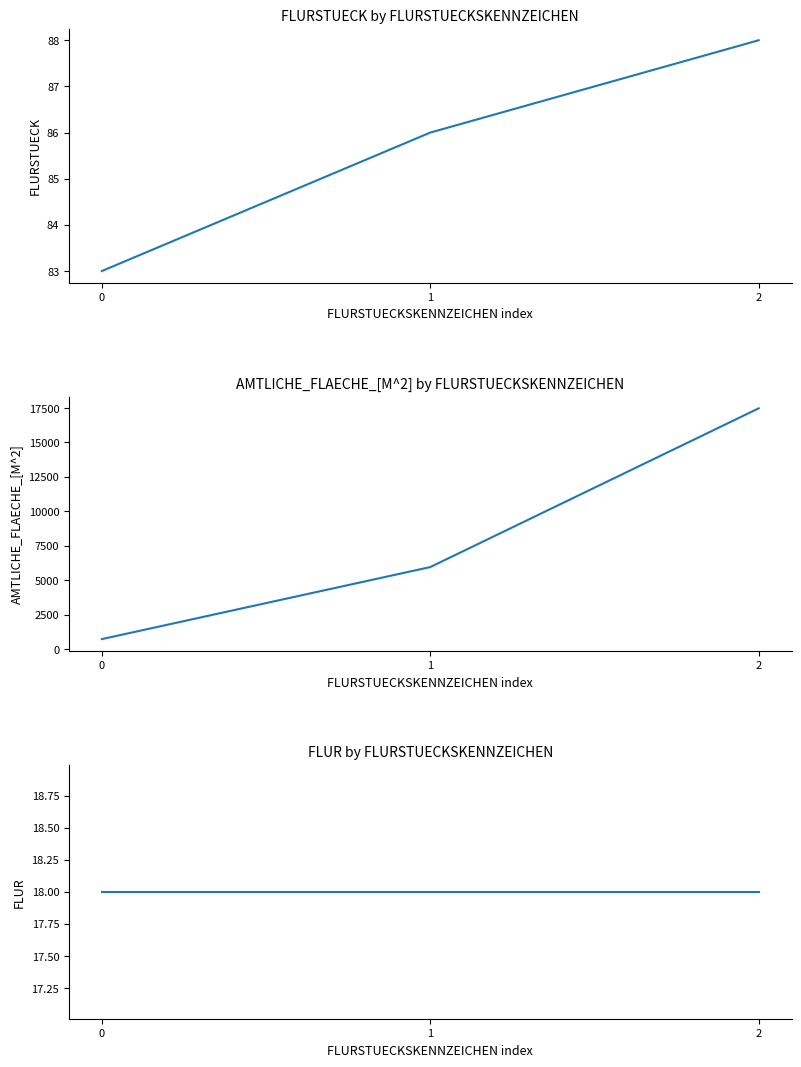

At which category is the sum across all series the highest?

2